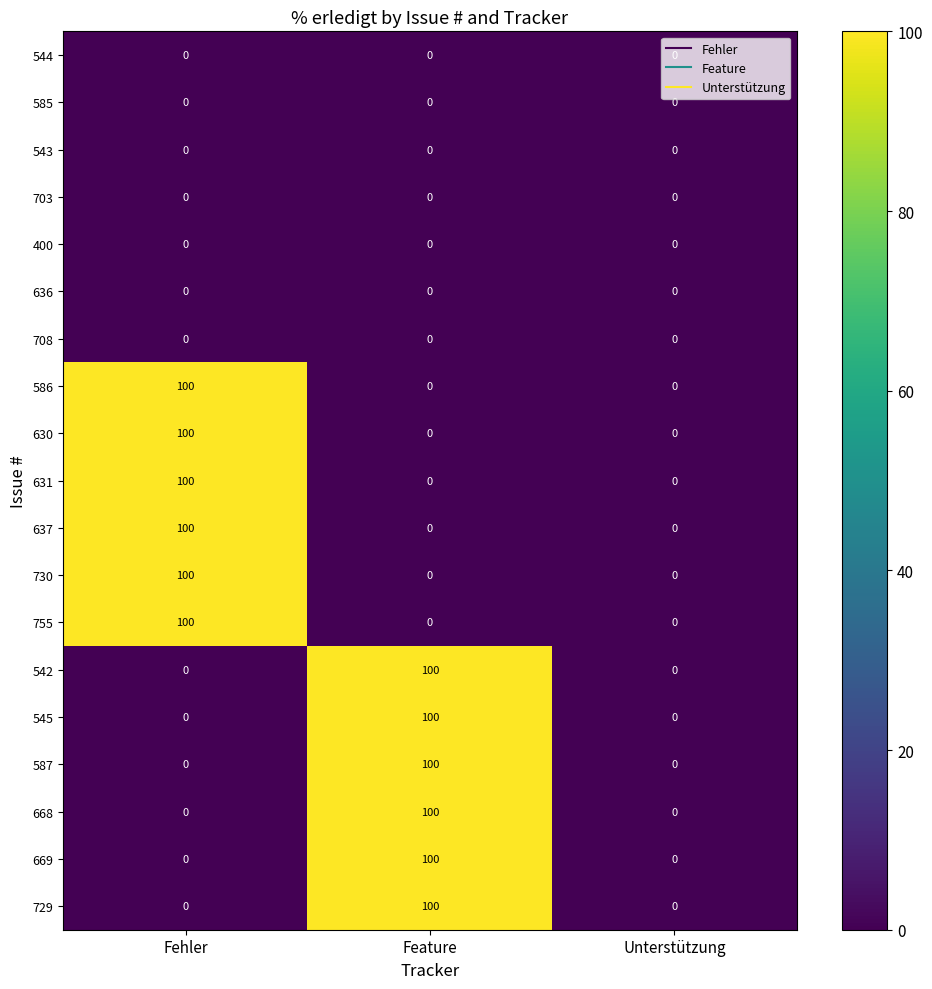

What is the difference between the highest and lowest values at Fehler?

100